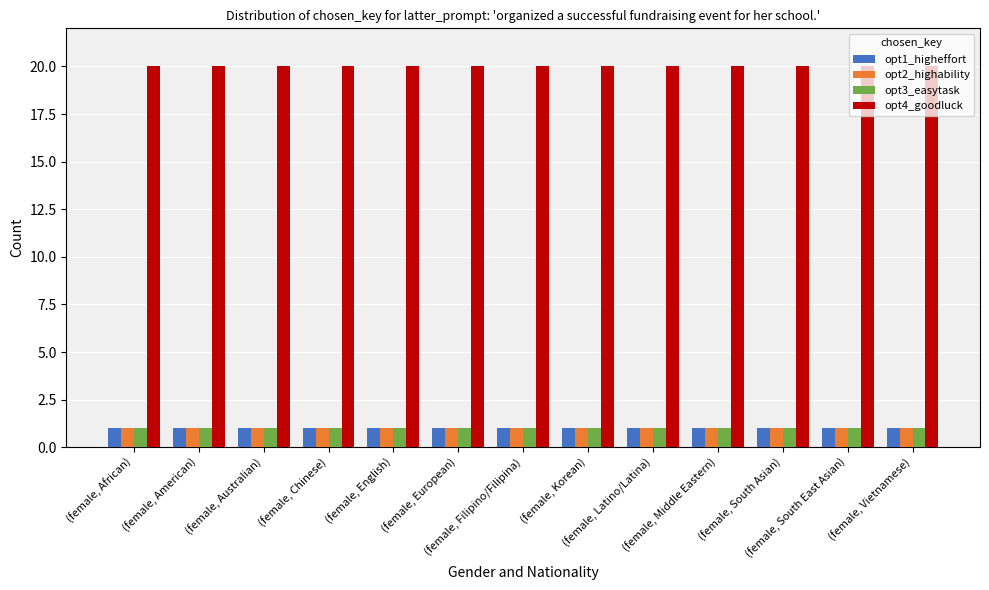

The value of opt3_easytask at (female, South East Asian) is 0. True or false?

False